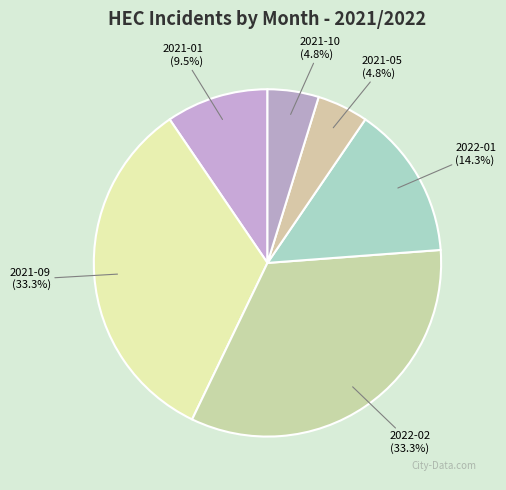

To the nearest percent, what percentage of the pie is 2021-10?

5%